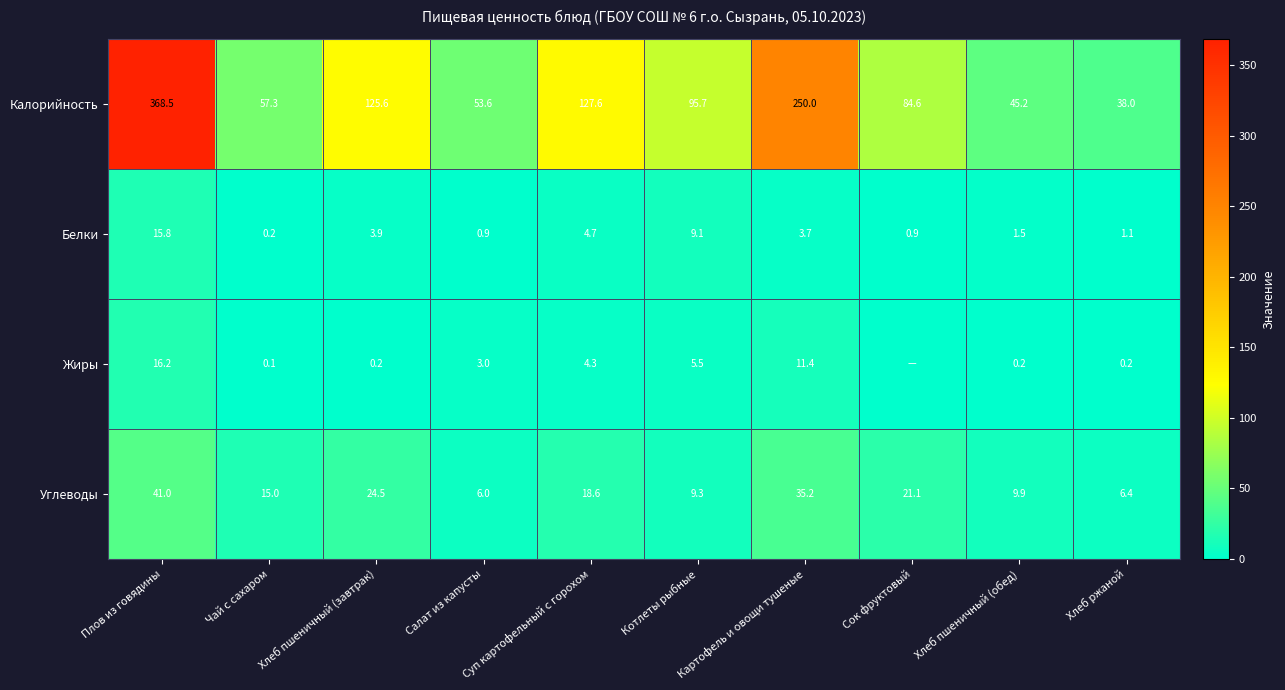

List the labels in order of Углеводы value, smallest first.

Салат из капусты, Хлеб ржаной, Котлеты рыбные, Хлеб пшеничный (обед), Чай с сахаром, Суп картофельный с горохом, Сок фруктовый, Хлеб пшеничный (завтрак), Картофель и овощи тушеные, Плов из говядины